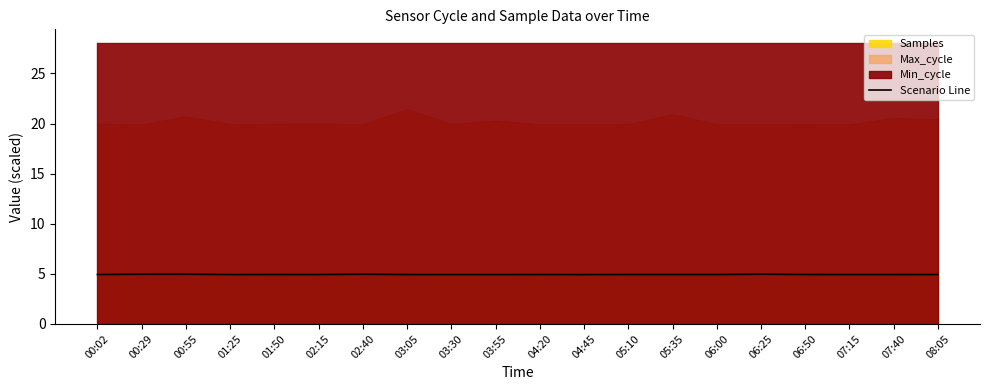

How many points are higher than both their immediate neighbors (excluding endpoints)?

6